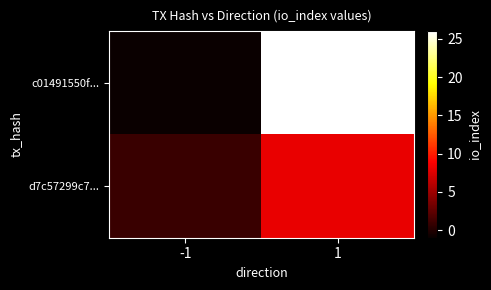

What is the minimum value shown in the chart?

-1